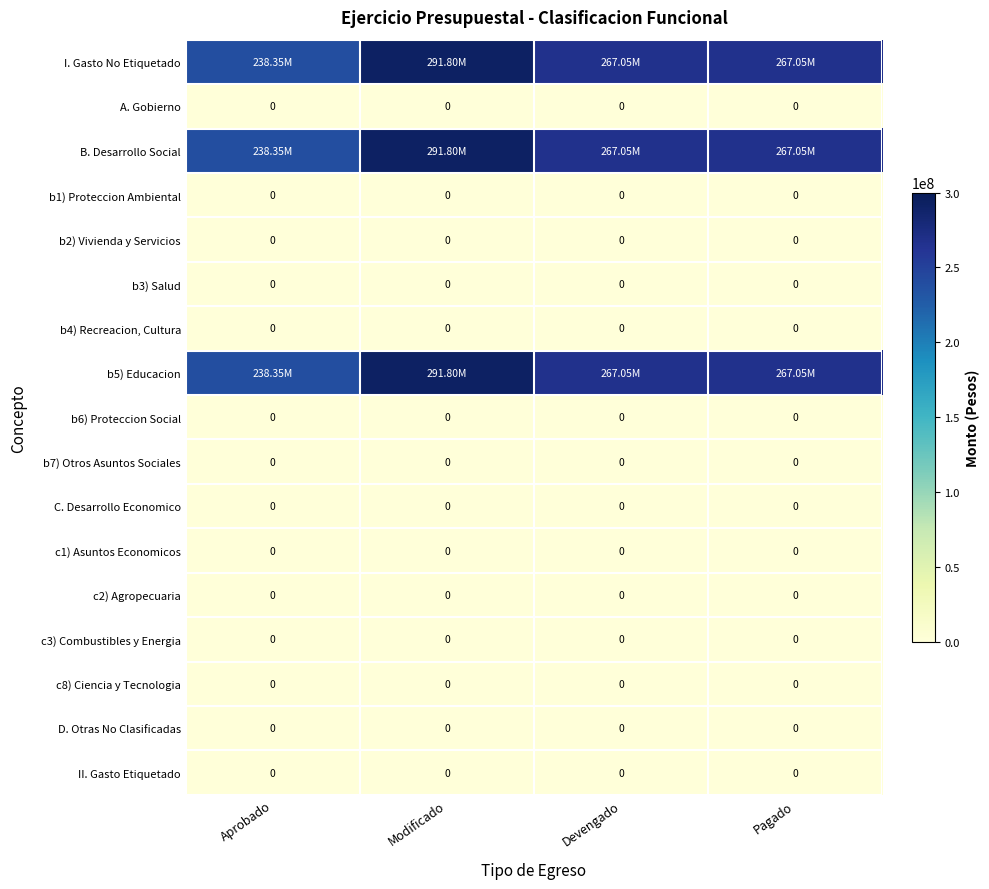

The value of II. Gasto Etiquetado at Modificado is 0.0. True or false?

True